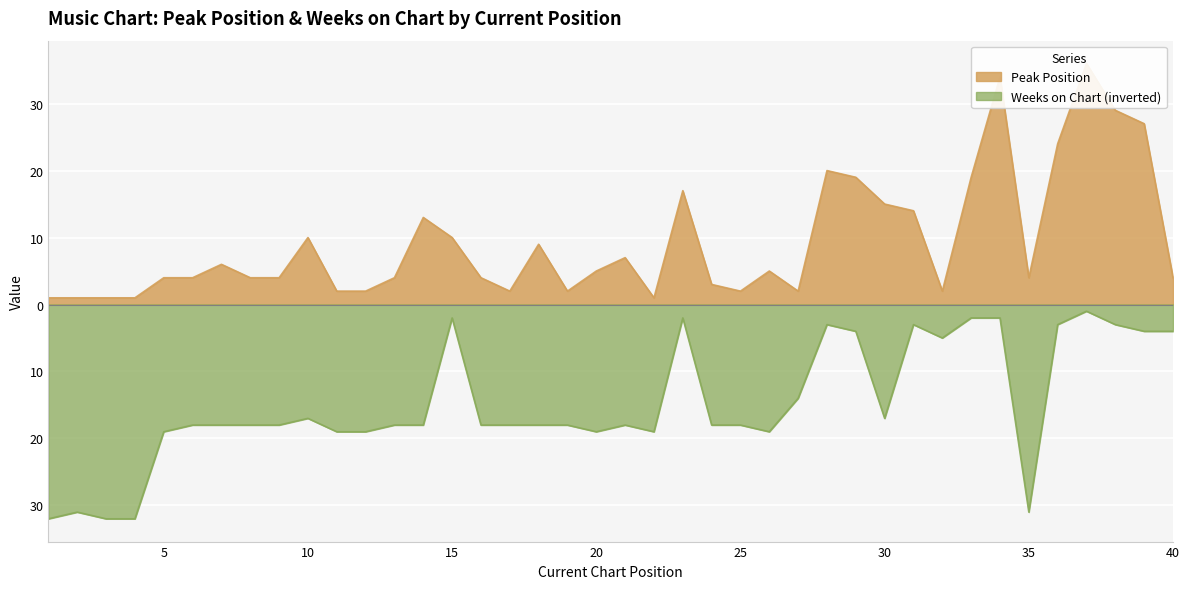

Where is Weeks on Chart nearest to the value -16?

10